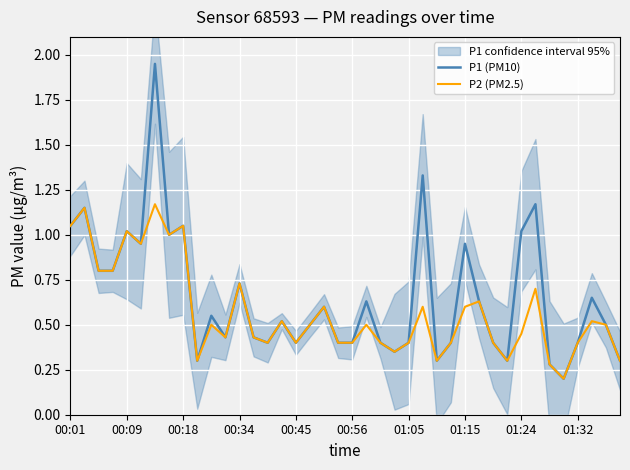

The value of P2 (PM2.5) at 00:01 is 0.3. True or false?

False